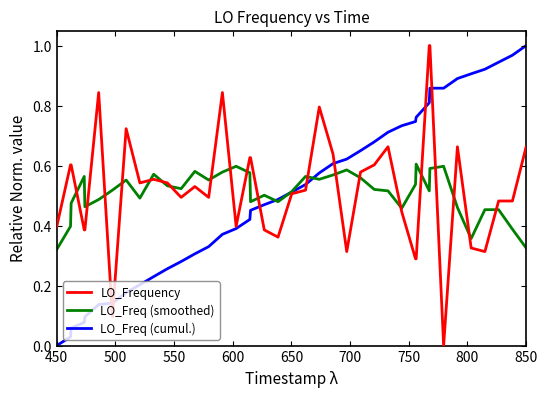

How many lines are shown in the chart?

3